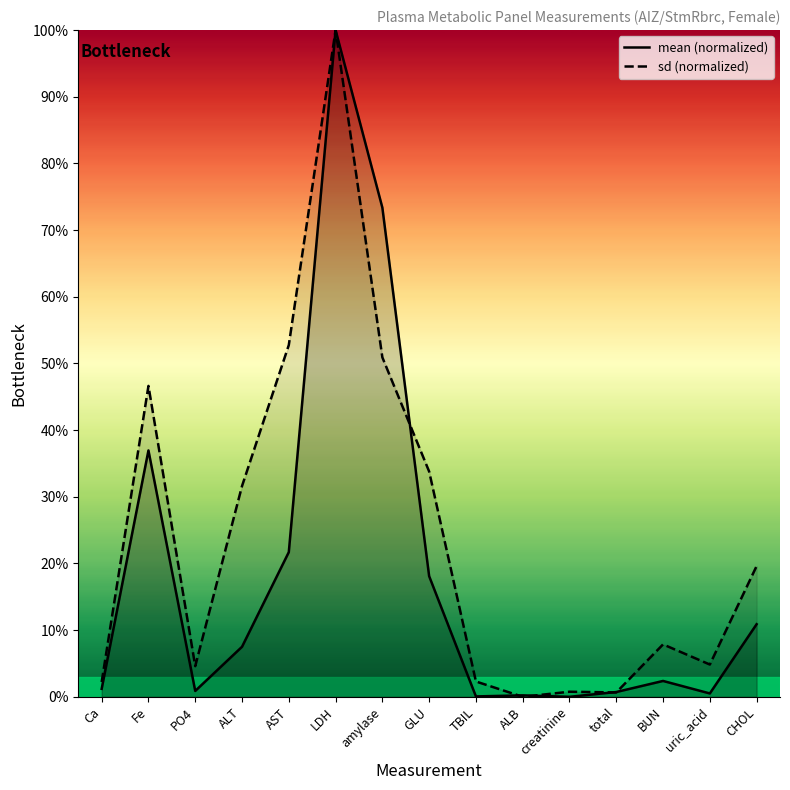

In mean, how many points are higher than both neighbors (excluding endpoints)?

4